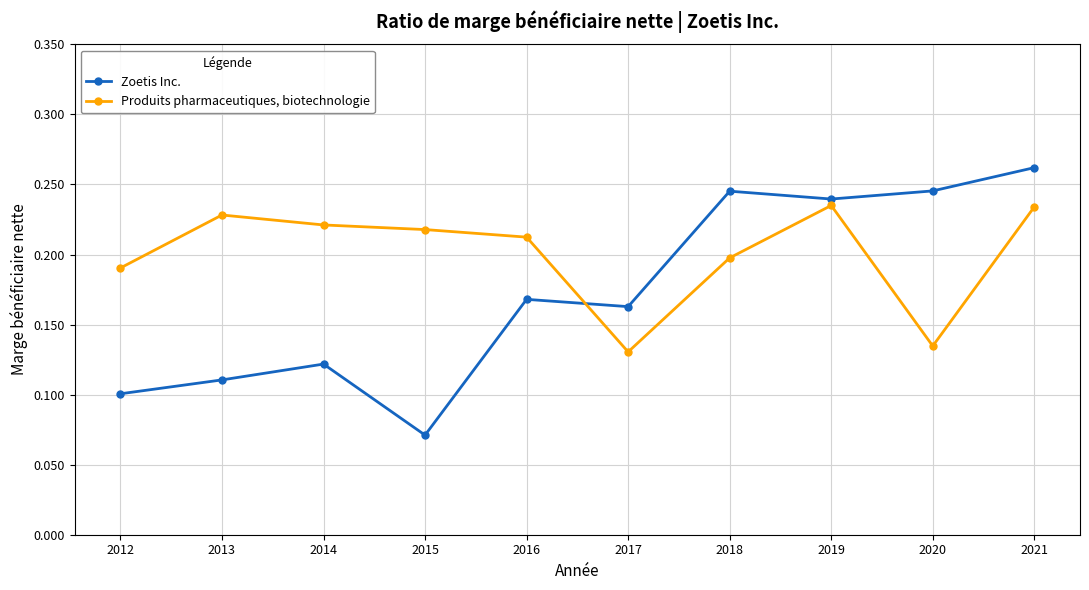

Which label corresponds to the largest value in the chart?

2021